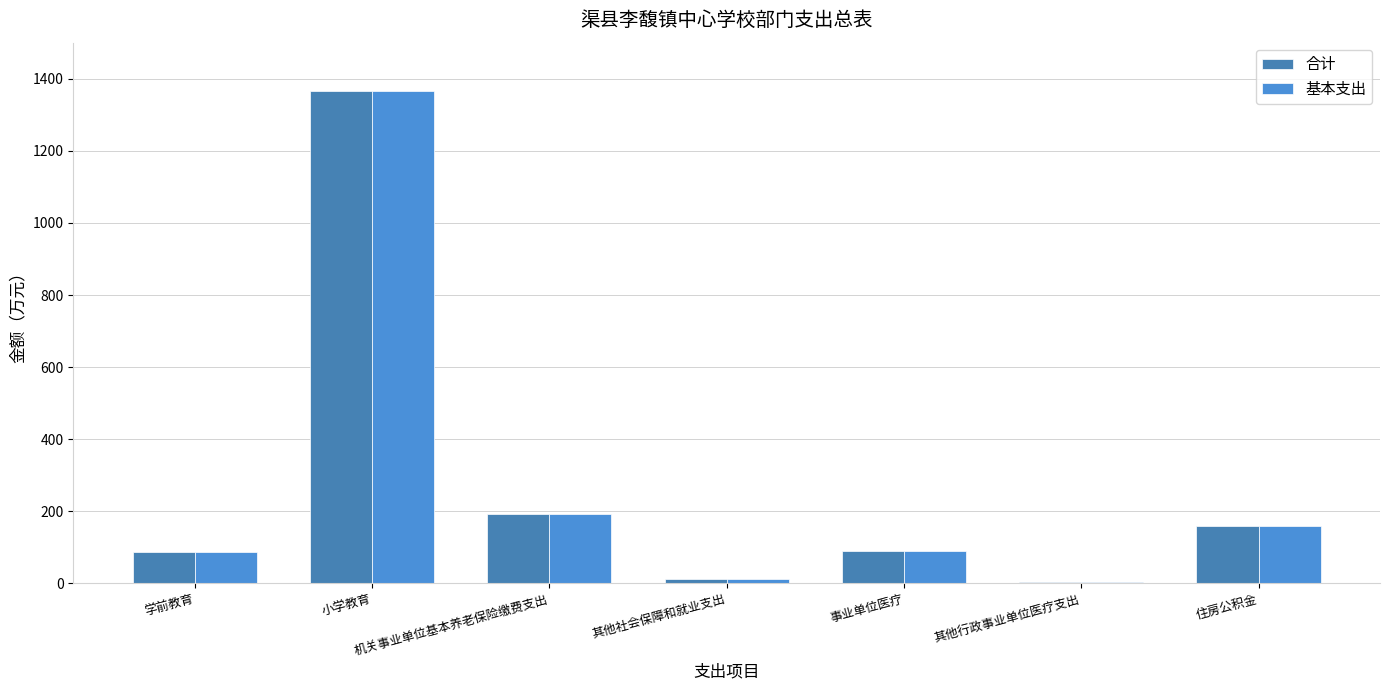

Are the bars horizontal?

No